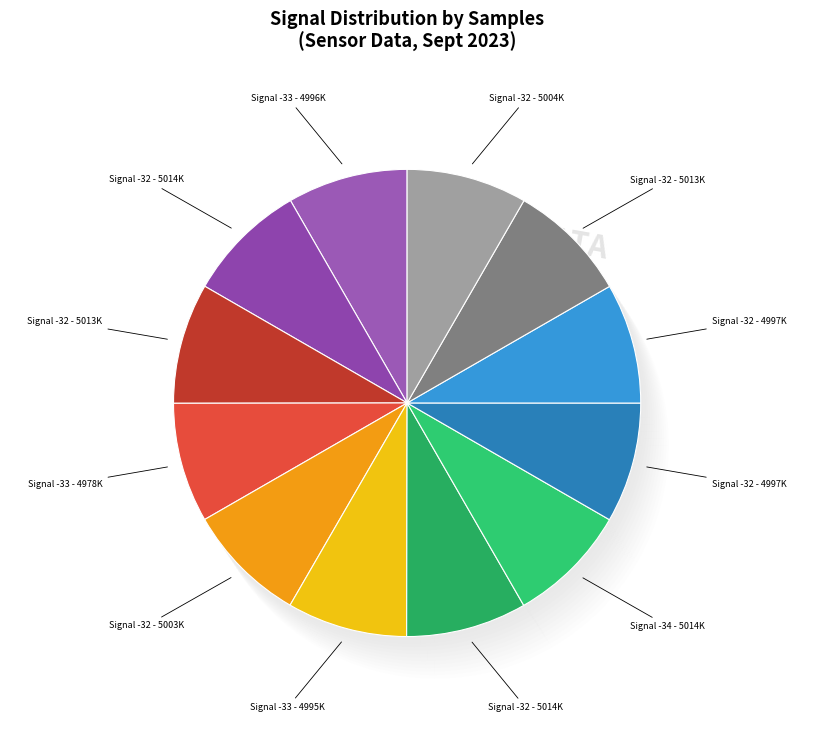

How many slices are in this pie chart?

12